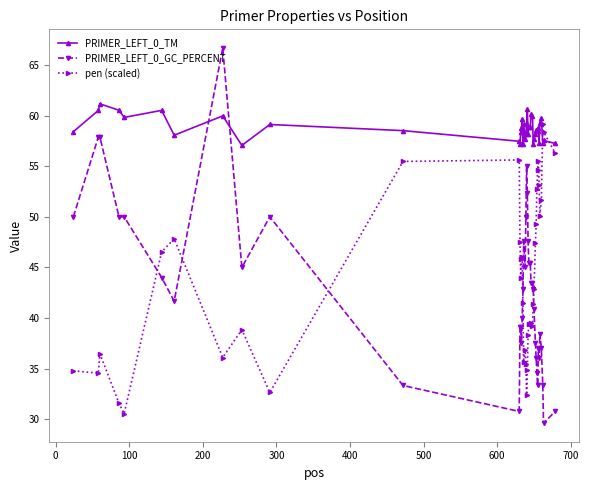

After their last crossing, which series has the higher values: PRIMER_LEFT_0_TM or PRIMER_LEFT_0_GC_PERCENT?

PRIMER_LEFT_0_TM